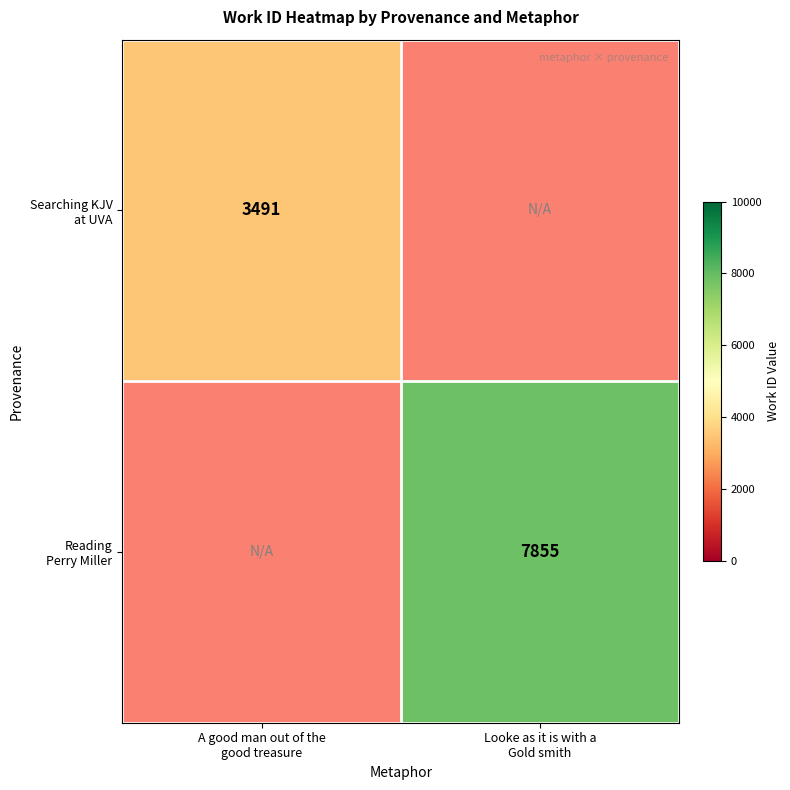

Rank the categories by Reading Perry Miller value from lowest to highest.

A good man out of the good treasure, Looke as it is with a Gold smith